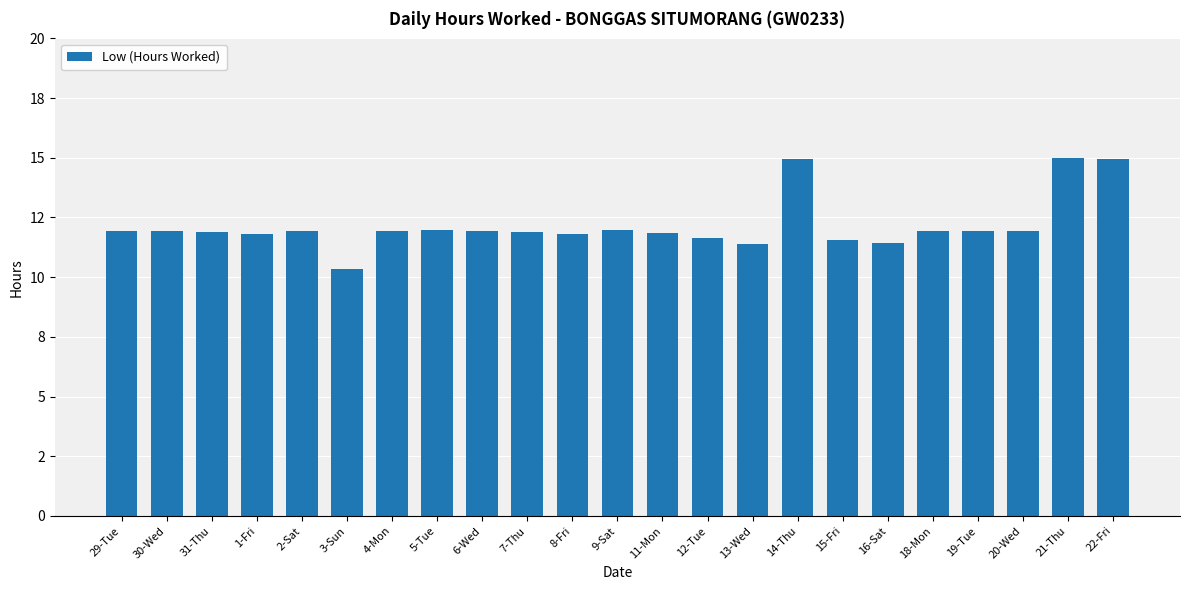

What is the value of the 9th bar from the left?

11.9